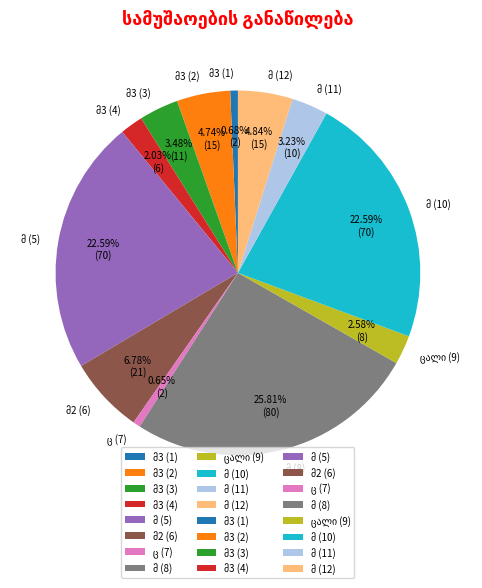

How many slices are in this pie chart?

12